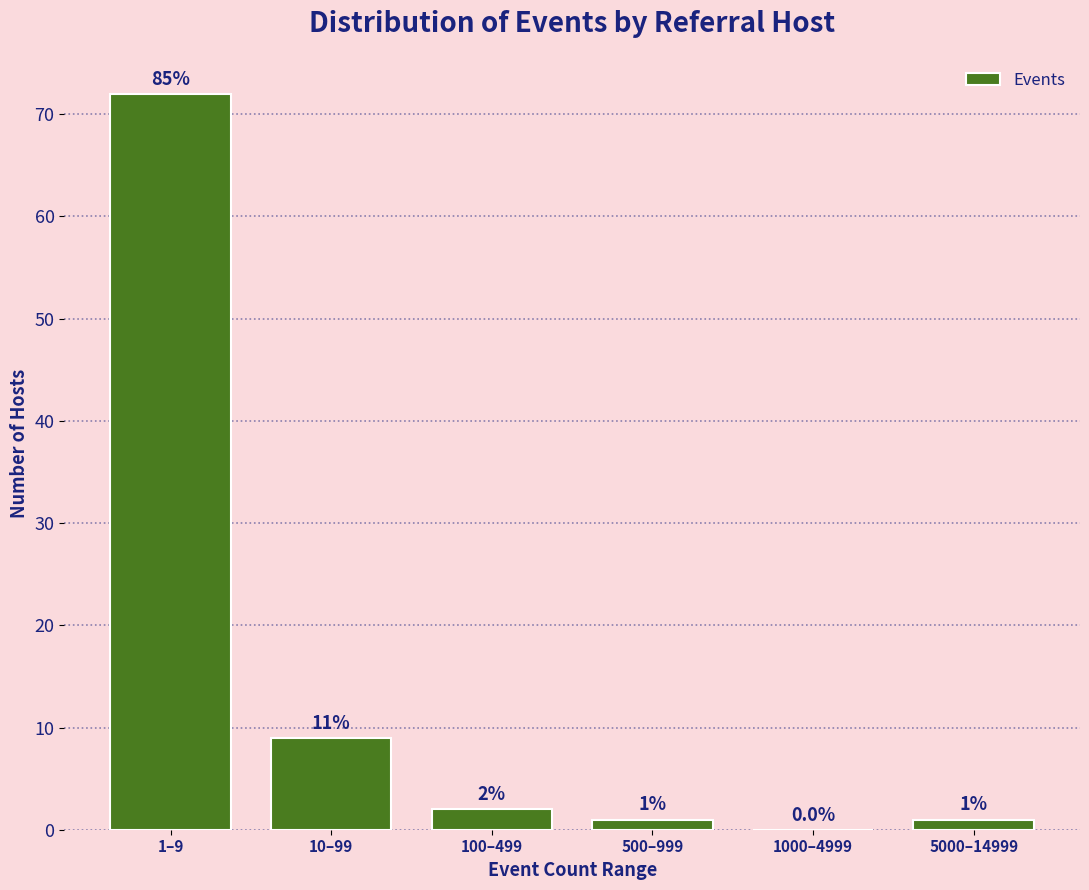

Reading right to left, list all the values displayed in this chart.

5000–14999=1	1000–4999=0	500–999=1	100–499=2	10–99=9	1–9=72